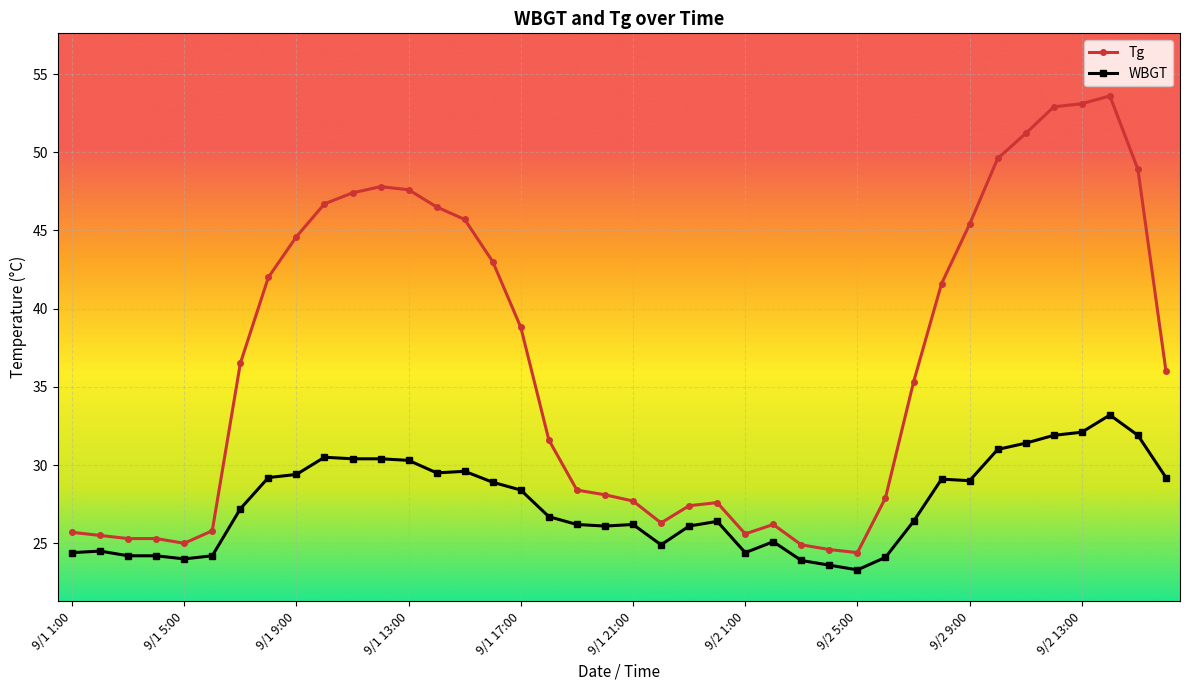

True or false: Tg has more than 2 interior local peaks.

True